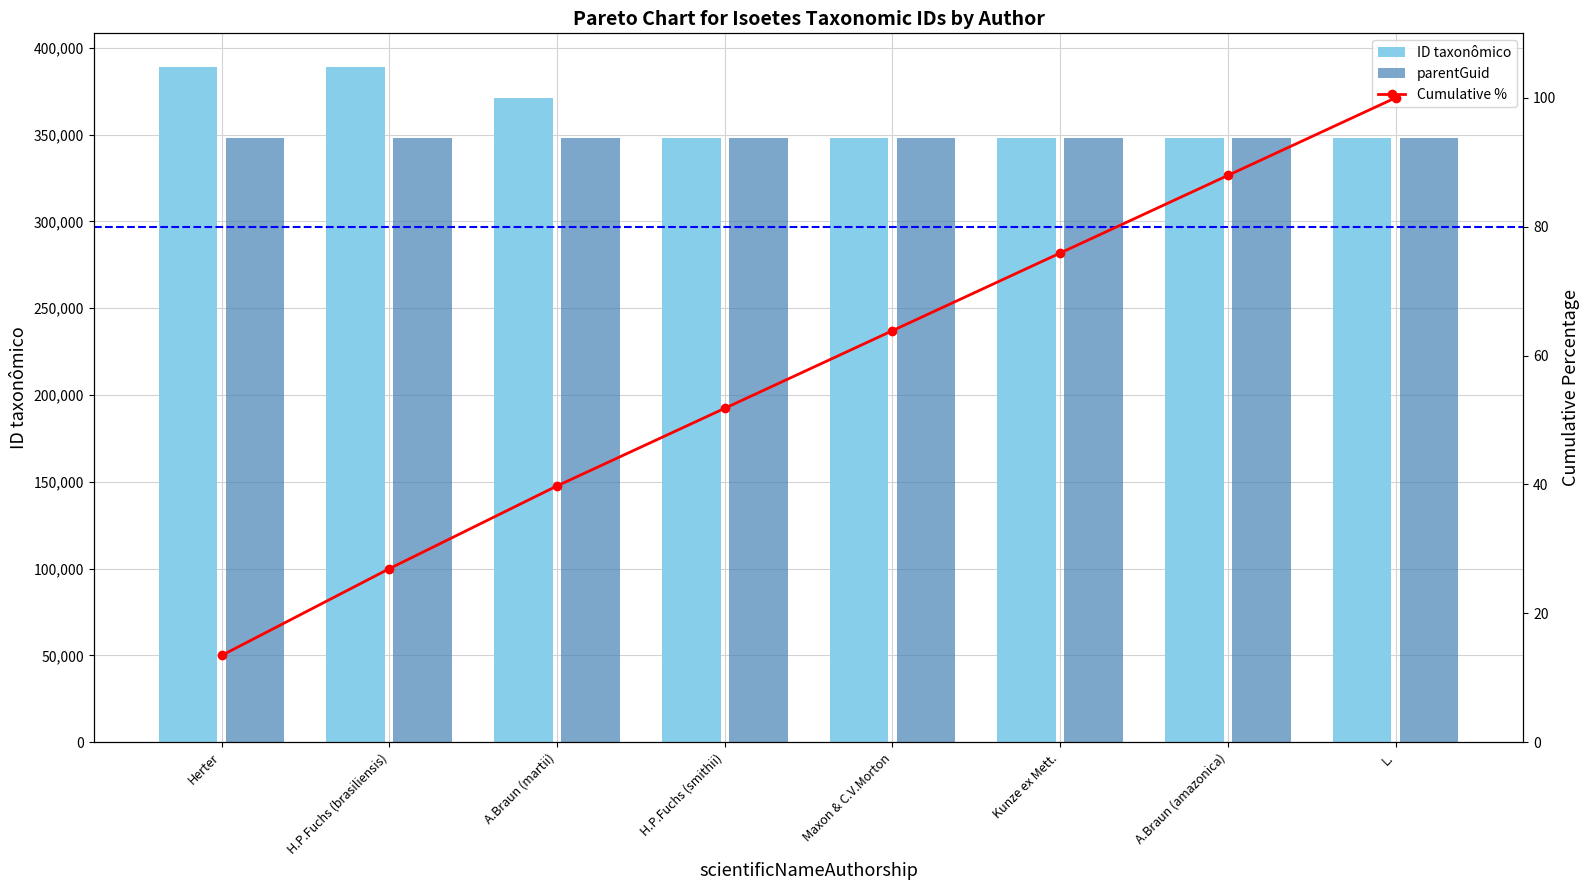

True or false: Cumulative % has a value of 26.9 at H.P.Fuchs (brasiliensis).

True